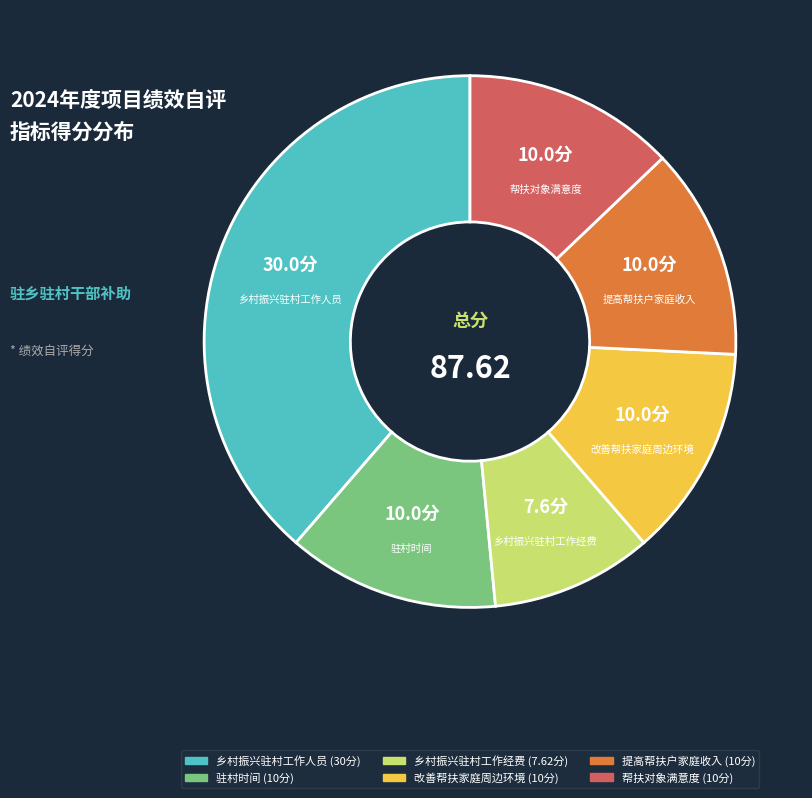

Which slice is the largest?

乡村振兴驻村工作人员